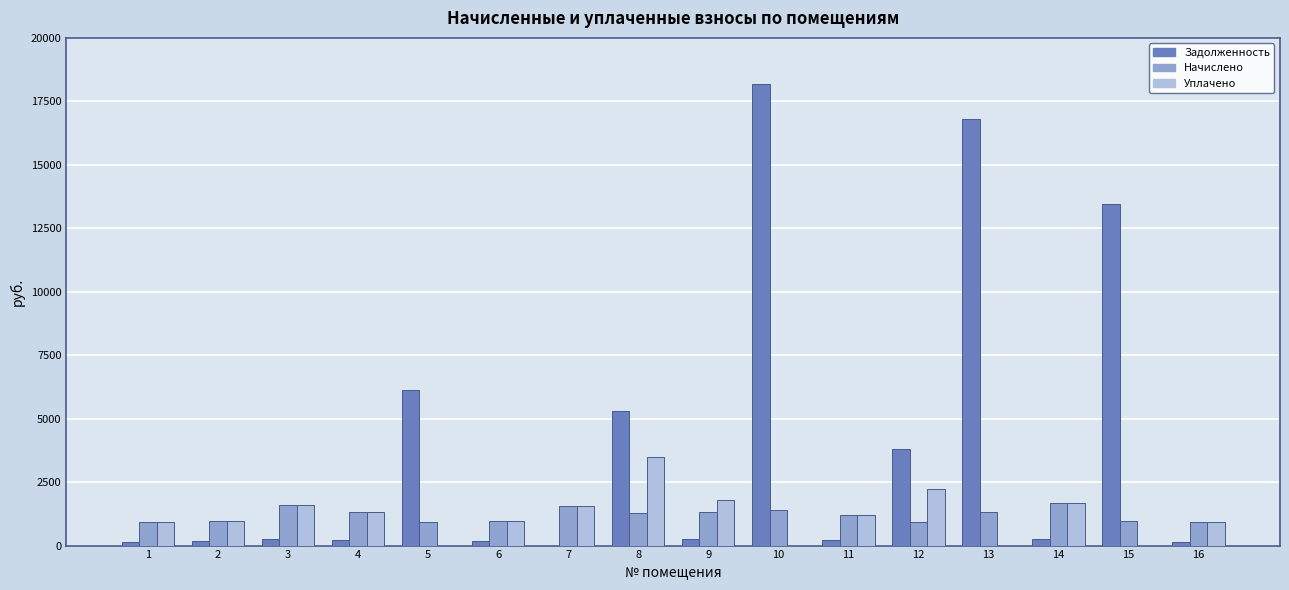

What is the greatest value displayed?

18169.3